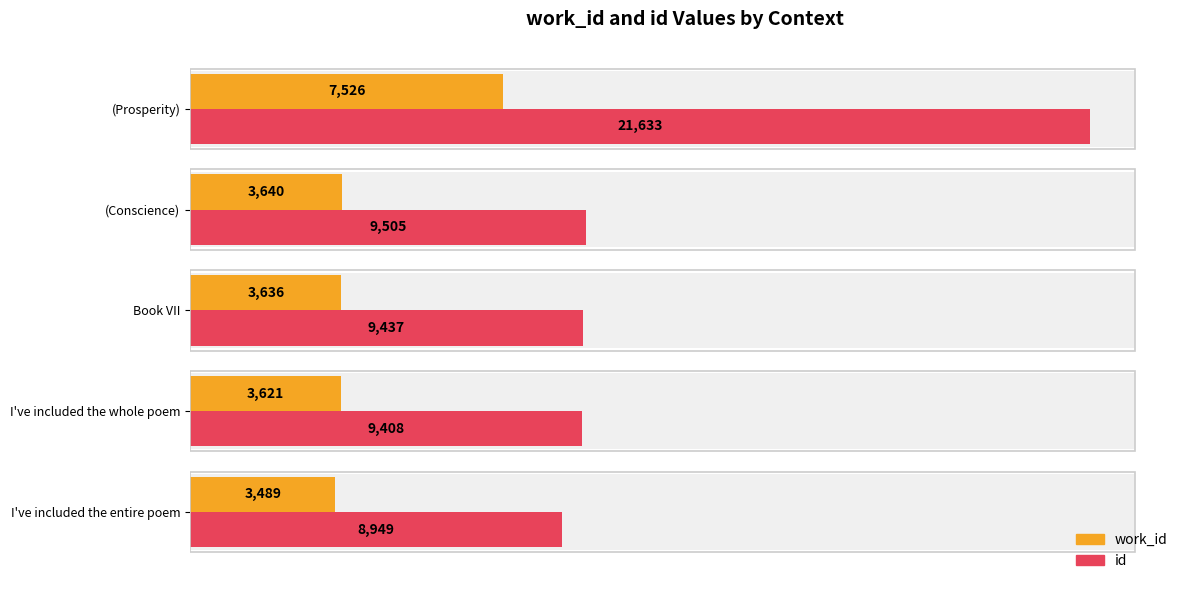

Reading left to right, transcribe all the data shown in this chart.

work_id: 3489	3621	3636	3640	7526
id: 8949	9408	9437	9505	21633